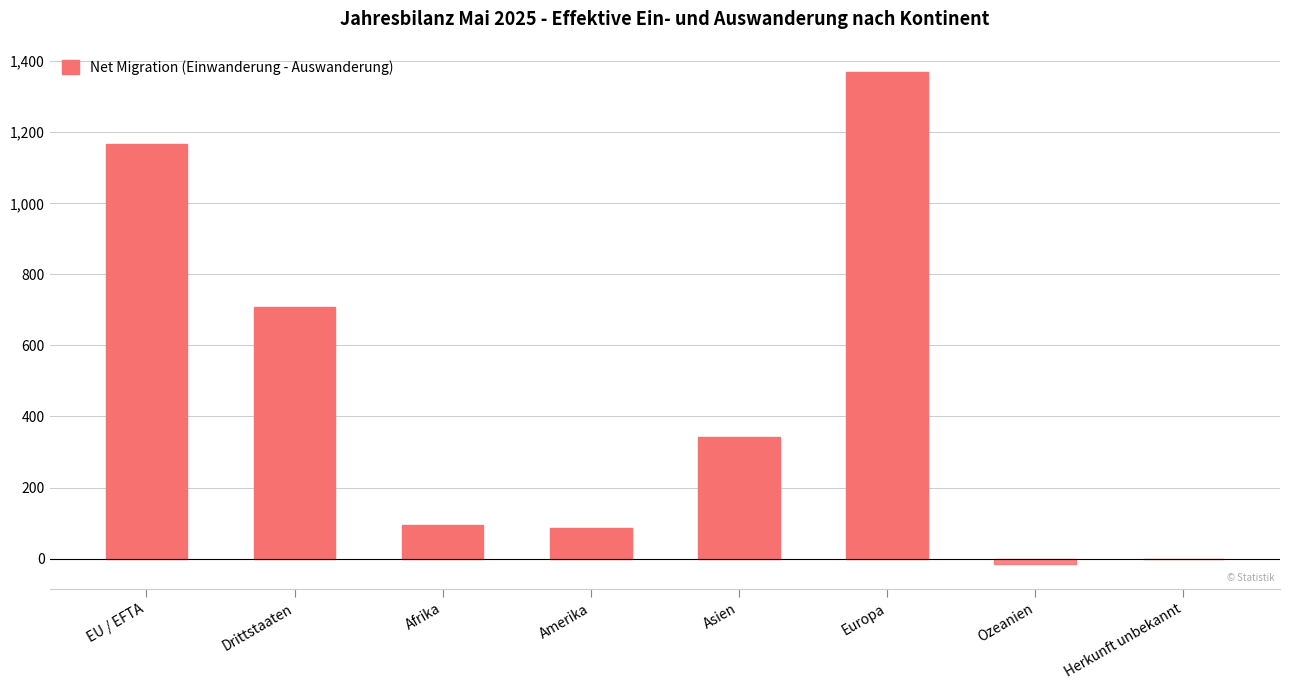

How many series are shown in this chart?

1